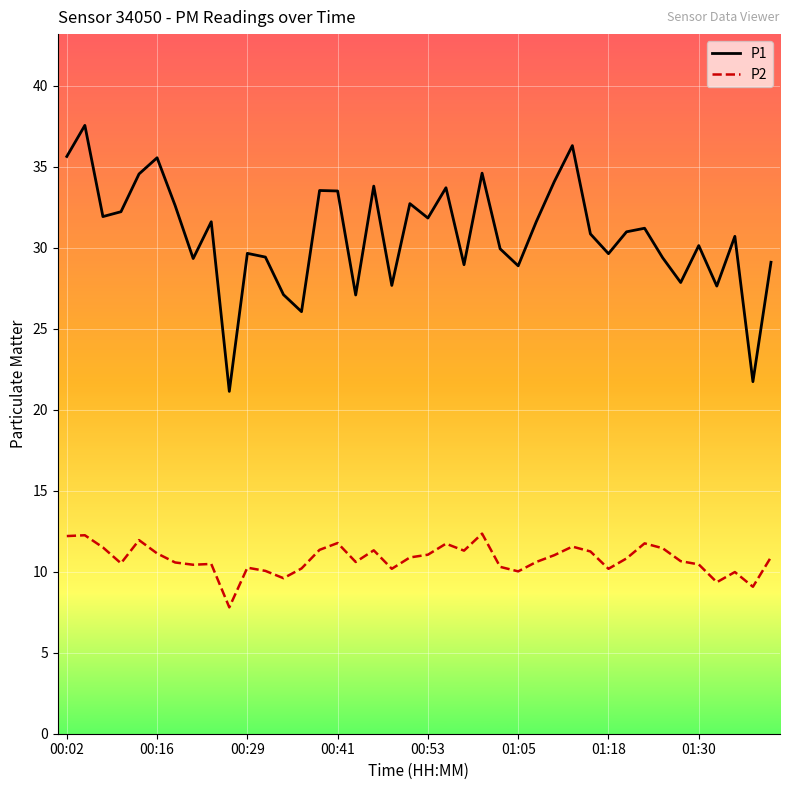

Which series has the widest spread of values?

P1